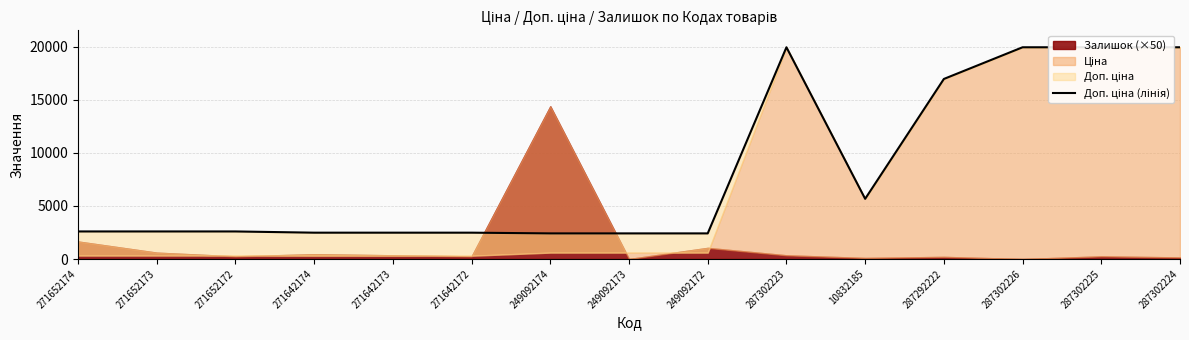

Where is the first local maximum?

287302223